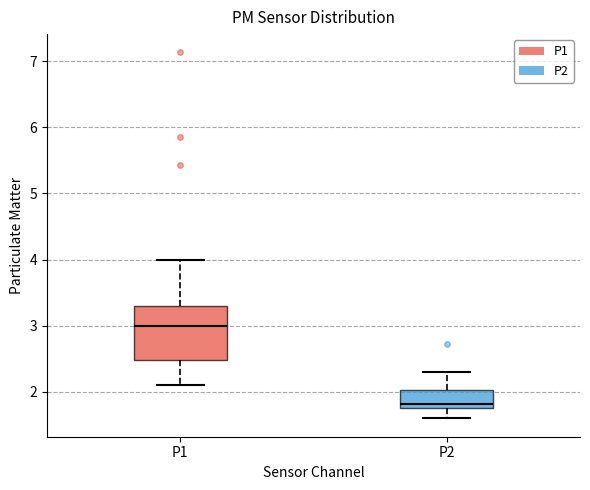

Reading left to right, transcribe this box plot: for each box, give where its median line is, the range the box spans, and where its two whiskers end, as read against the y-axis. The values are not printed on the chart, so give them approximately, as read against the axis.

P1: median 3.0, box 2.5 to 3.3, whiskers 2.1 to 4.0
P2: median 1.8 (just above the box's lower edge), box 1.8 to 2.0, whiskers 1.6 to 2.3